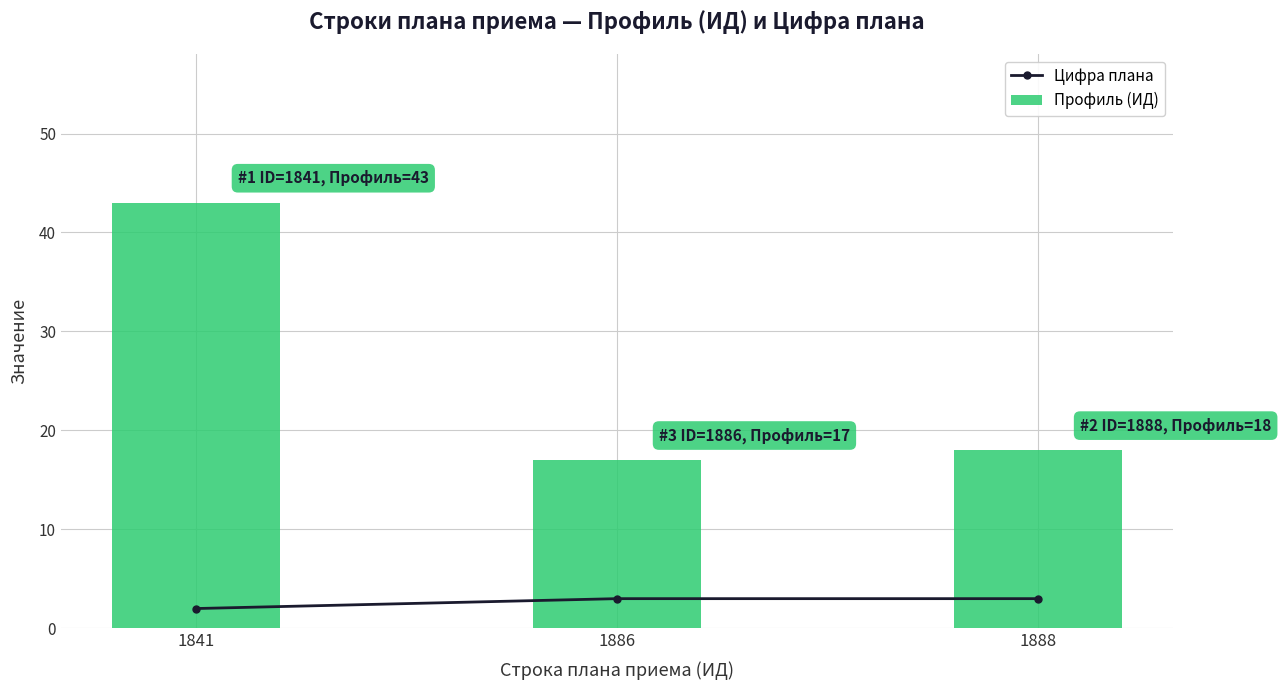

Count the Цифра плана values in the range 2 to 3.

3